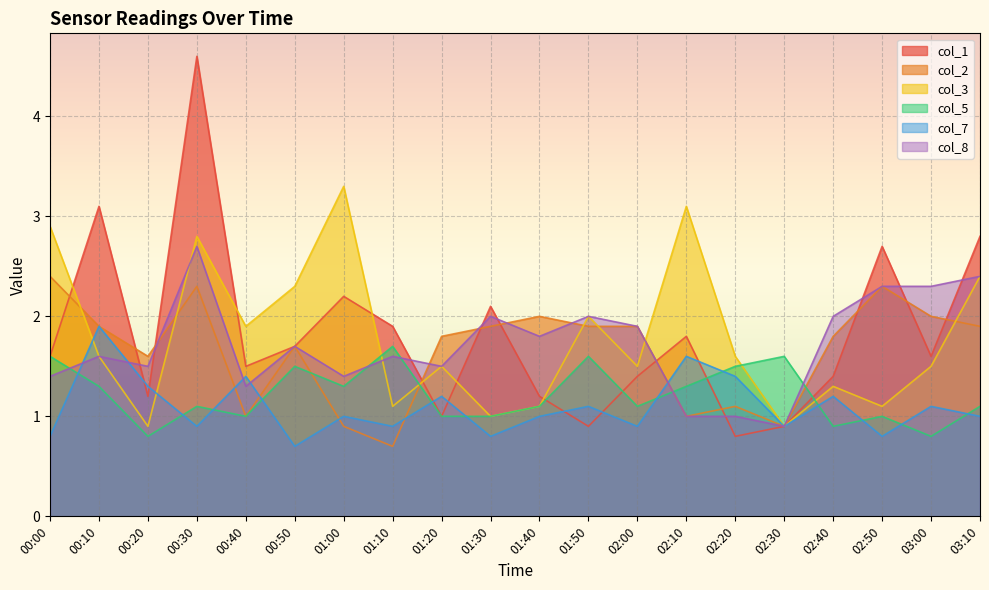

Which series has the largest total across all categories?

col_1